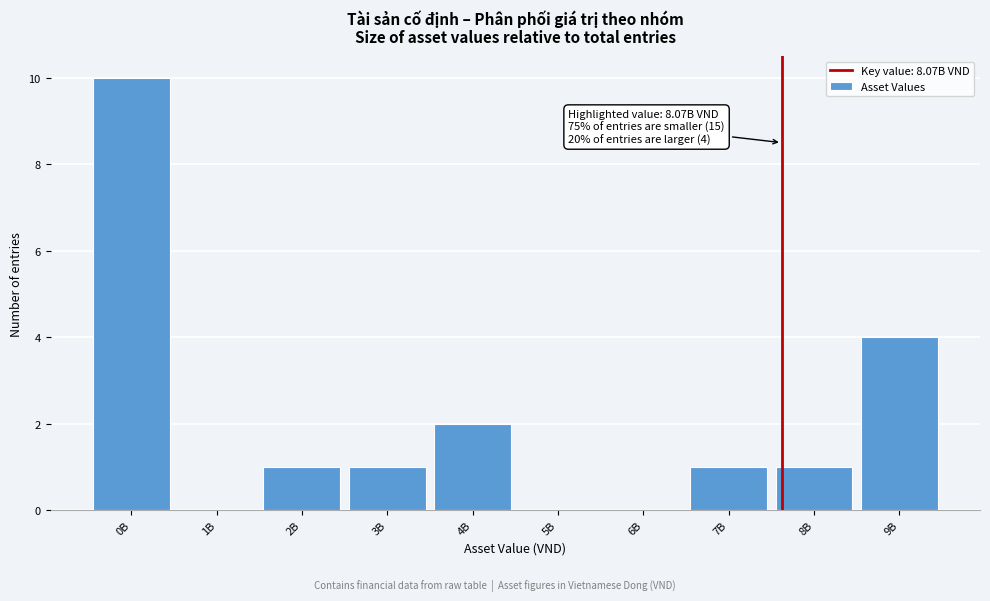

Reading left to right, extract all data points from this chart.

0B=10	1B=0	2B=1	3B=1	4B=2	5B=0	6B=0	7B=1	8B=1	9B=4